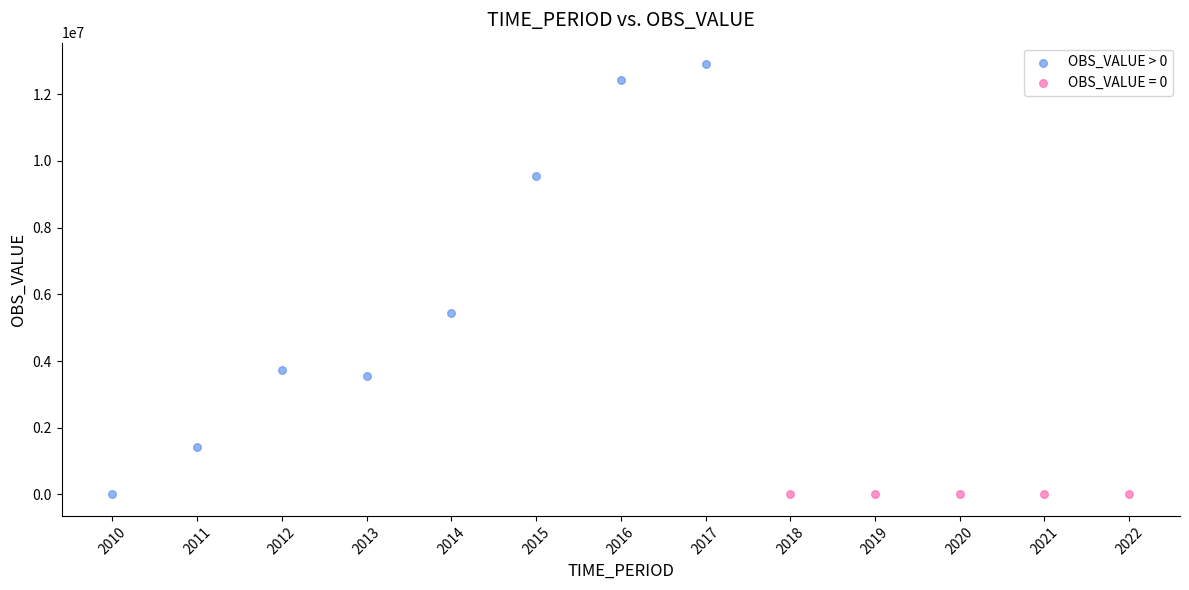

Which series contains the highest Y value?

OBS_VALUE > 0